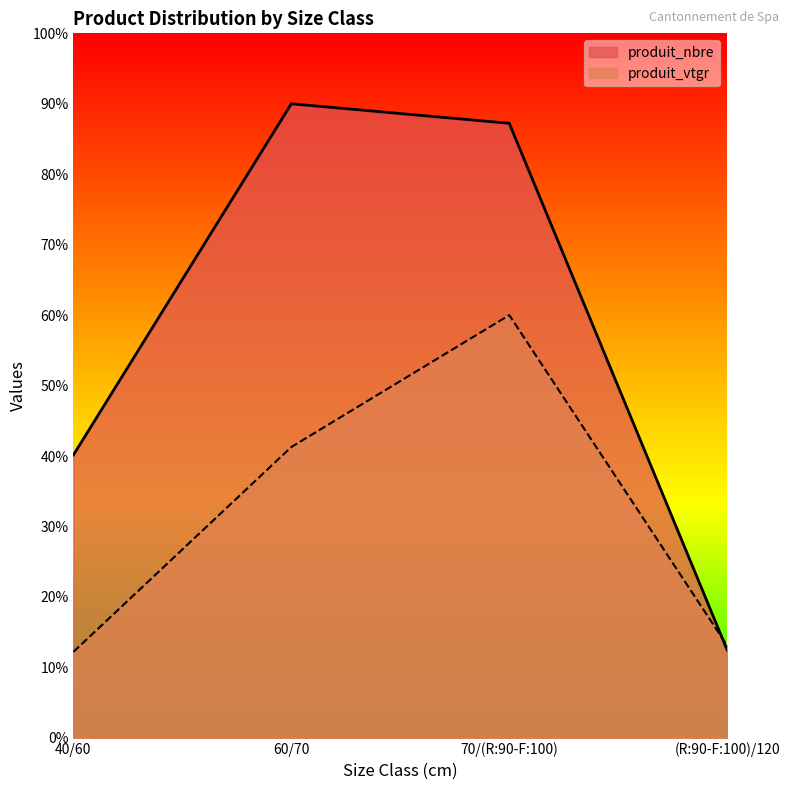

Which series has the largest range (max minus min)?

produit_nbre